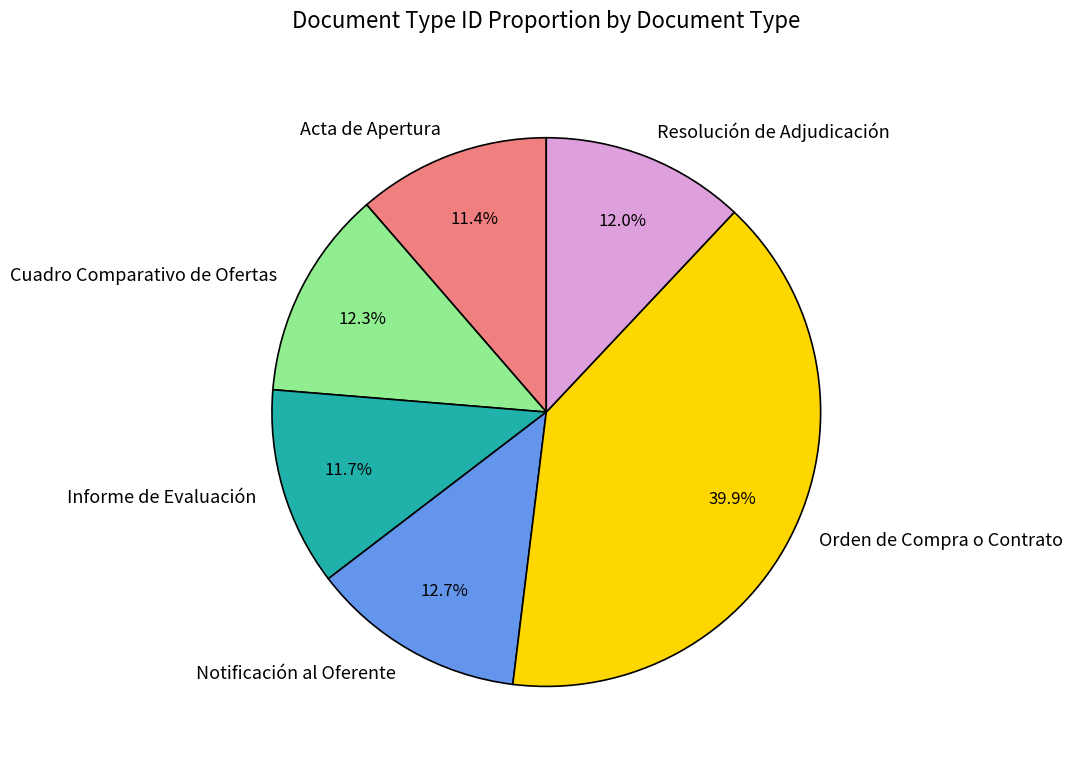

True or false: Informe de Evaluación accounts for 18% of the total.

False